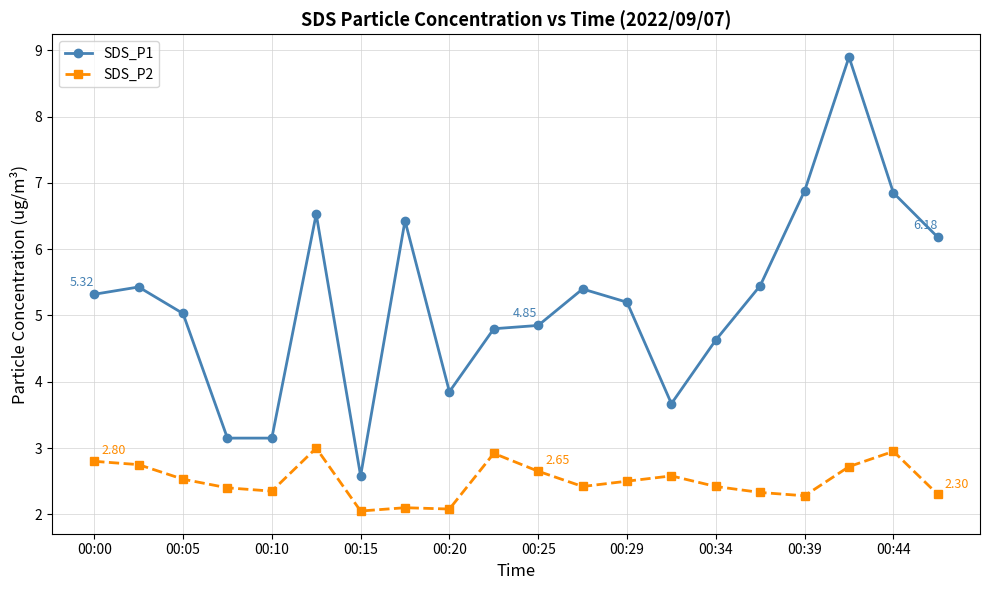

True or false: SDS_P1 and SDS_P2 cross at least once.

False